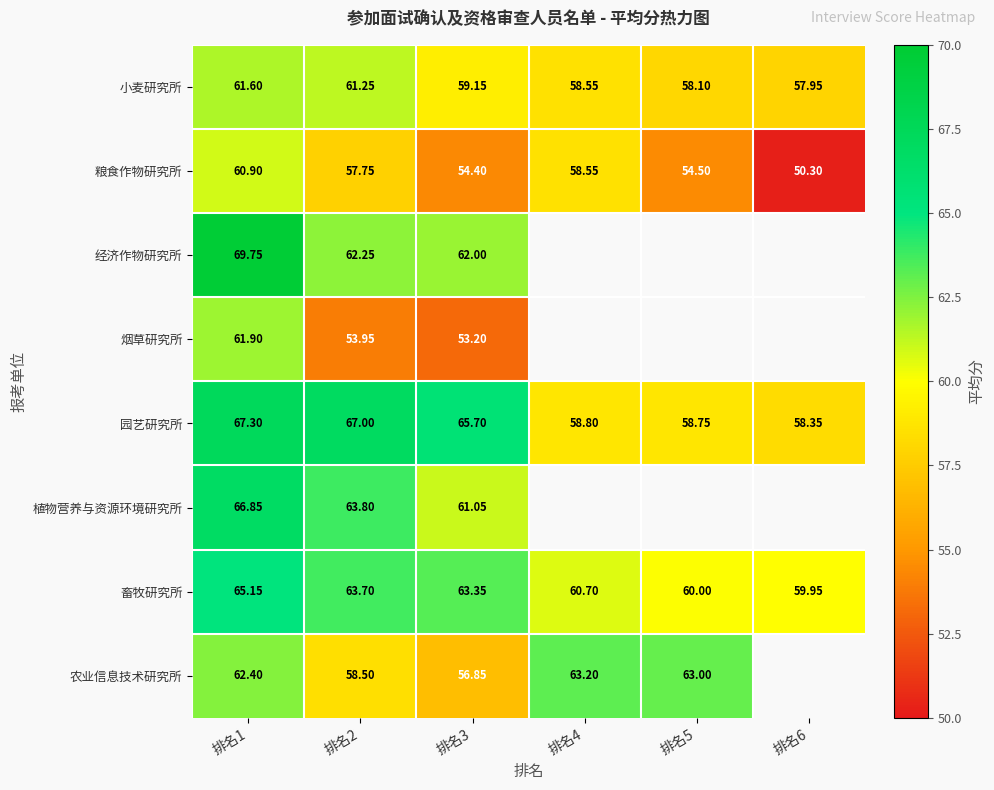

Which series changed the most between 排名1 and 排名2?

烟草研究所